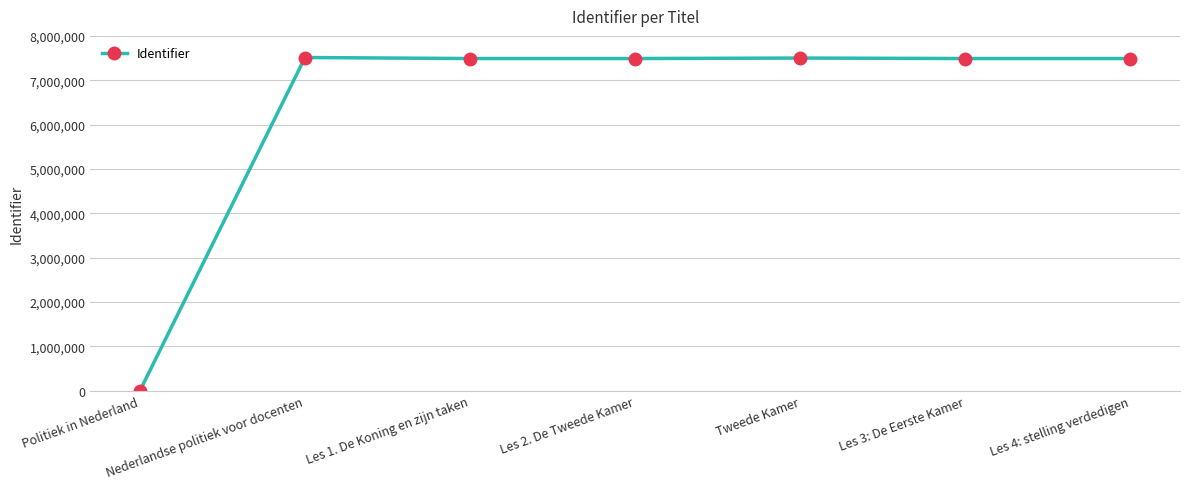

What is the change in value from Politiek in Nederland to Les 4: stelling verdedigen?

+7489531